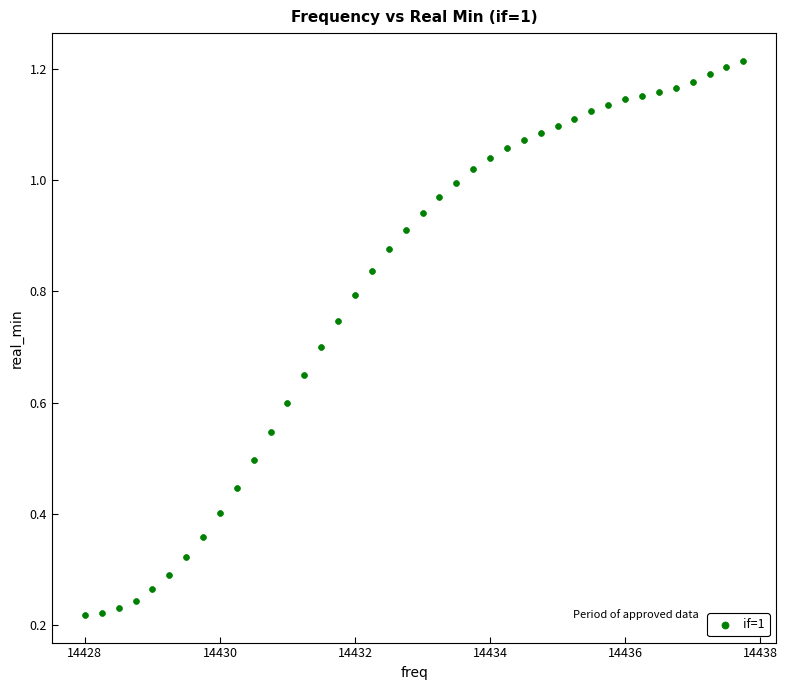

What is the range of X values (max minus min)?

9.8